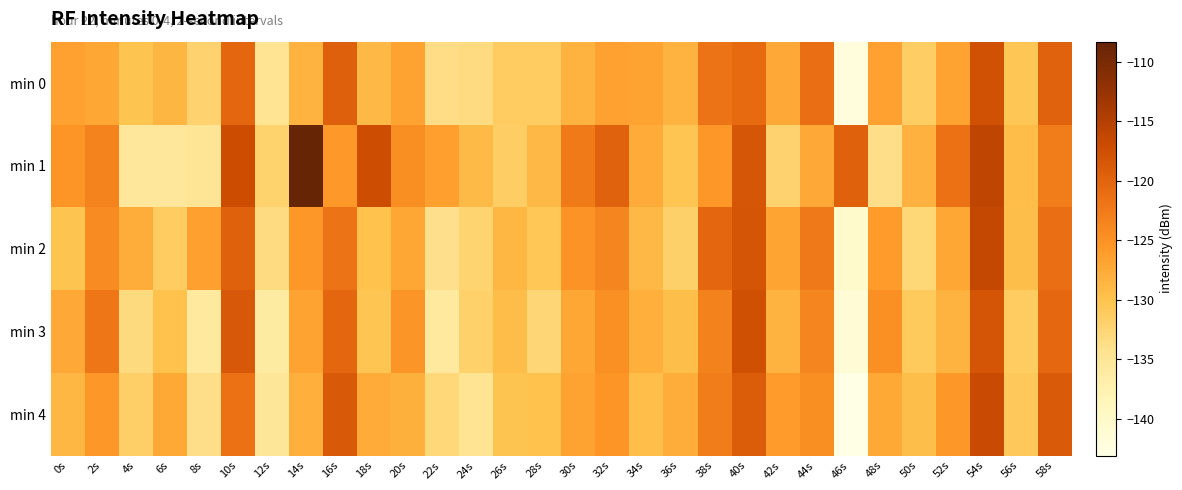

Reading left to right, what are all the values shown in this chart?

min 0: 0s=-126.6	2s=-127.1	4s=-130.1	6s=-128.7	8s=-132.1	10s=-120.3	12s=-134.6	14s=-128.3	16s=-119.5	18s=-128.8	20s=-126.7	22s=-133.7	24s=-133.4	26s=-131.2	28s=-131.2	30s=-128.4	32s=-126.5	34s=-126.7	36s=-128.3	38s=-121.9	40s=-120.7	42s=-127.4	44s=-121.1	46s=-142.0	48s=-126.6	50s=-131.5	52s=-126.7	54s=-117.6	56s=-130.4	58s=-119.8
min 1: 0s=-125.2	2s=-123.5	4s=-135.5	6s=-135.4	8s=-134.9	10s=-117.1	12s=-132.0	14s=-108.3	16s=-125.8	18s=-117.3	20s=-124.5	22s=-126.3	24s=-129.1	26s=-131.5	28s=-128.9	30s=-122.4	32s=-119.8	34s=-127.6	36s=-130.2	38s=-125.7	40s=-118.3	42s=-132.1	44s=-127.4	46s=-119.6	48s=-133.8	50s=-128.2	52s=-121.5	54s=-115.9	56s=-129.3	58s=-122.7
min 2: 0s=-130.1	2s=-124.3	4s=-127.8	6s=-131.2	8s=-126.5	10s=-119.7	12s=-133.4	14s=-125.6	16s=-121.9	18s=-129.8	20s=-127.2	22s=-134.1	24s=-132.3	26s=-128.7	28s=-130.5	30s=-125.1	32s=-123.6	34s=-128.9	36s=-131.7	38s=-120.4	40s=-118.2	42s=-126.8	44s=-122.3	46s=-140.5	48s=-125.9	50s=-132.7	52s=-127.1	54s=-116.4	56s=-129.6	58s=-121.1
min 3: 0s=-127.4	2s=-122.1	4s=-133.2	6s=-129.8	8s=-135.7	10s=-118.6	12s=-136.1	14s=-126.7	16s=-120.3	18s=-130.2	20s=-125.4	22s=-135.8	24s=-131.9	26s=-129.3	28s=-132.6	30s=-127.1	32s=-124.8	34s=-127.9	36s=-129.6	38s=-123.2	40s=-117.5	42s=-128.4	44s=-123.7	46s=-141.2	48s=-124.8	50s=-130.9	52s=-128.3	54s=-118.1	56s=-131.2	58s=-120.5
min 4: 0s=-128.7	2s=-125.5	4s=-131.6	6s=-127.3	8s=-133.8	10s=-121.4	12s=-135.2	14s=-127.9	16s=-118.7	18s=-127.6	20s=-128.1	22s=-132.9	24s=-134.6	26s=-130.1	28s=-129.8	30s=-126.7	32s=-125.3	34s=-129.4	36s=-127.8	38s=-122.6	40s=-119.1	42s=-125.9	44s=-124.5	46s=-143.1	48s=-127.3	50s=-129.6	52s=-125.7	54s=-116.8	56s=-130.8	58s=-118.9